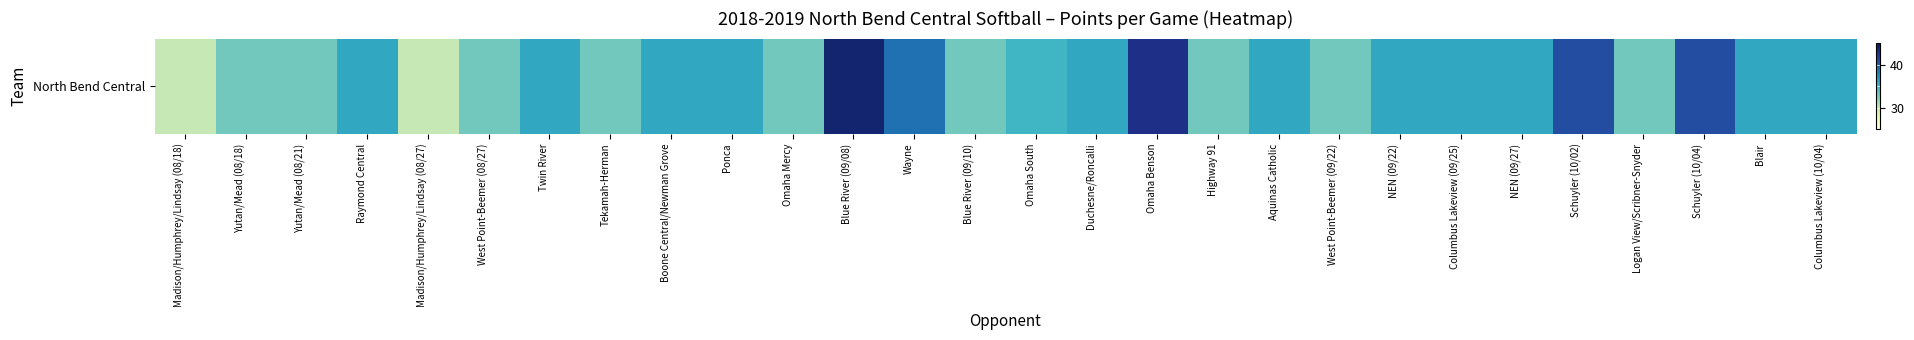

The value at Blue River (09/10) is 22. True or false?

False